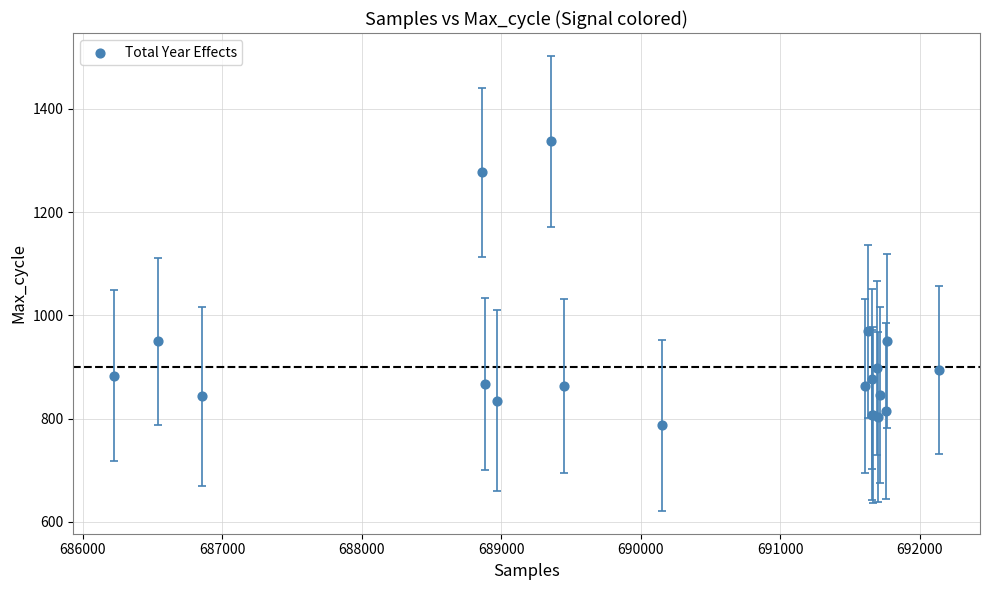

What Y value in the scatter plot is closest to 1062?

969